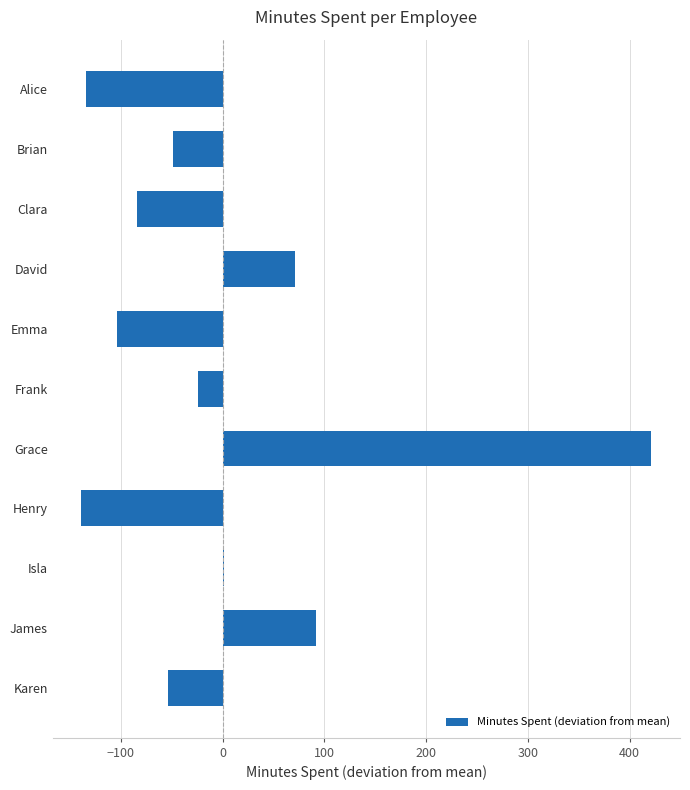

Does the chart contain stacked bars?

No